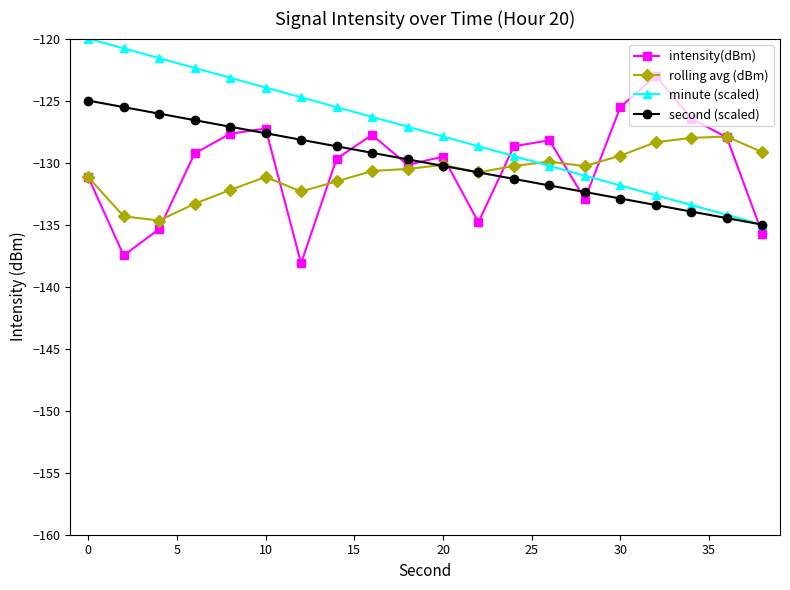

What is the lowest value of the second (scaled) series?

-135.0